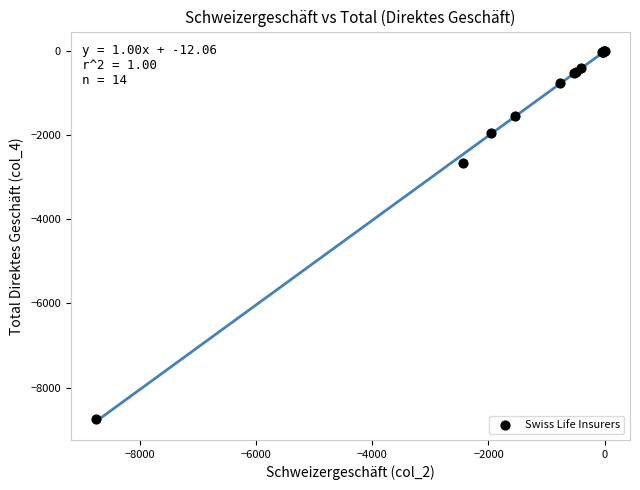

What Y value in the scatter plot is closest to -4376?

-2668.5